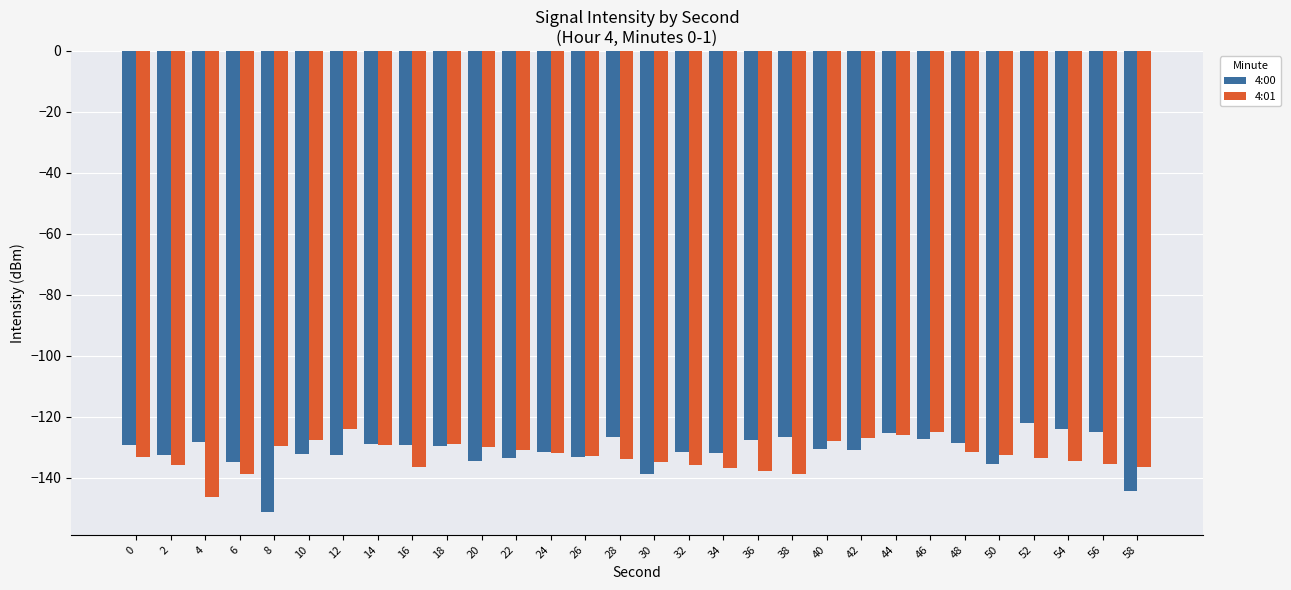

How many distinct data groups are displayed?

2